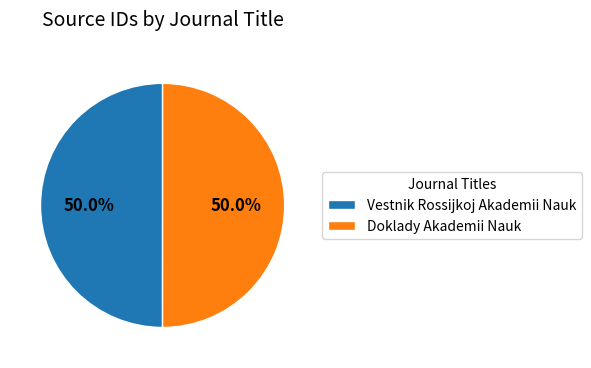

The Doklady Akademii Nauk slice represents 50% of the pie. True or false?

True